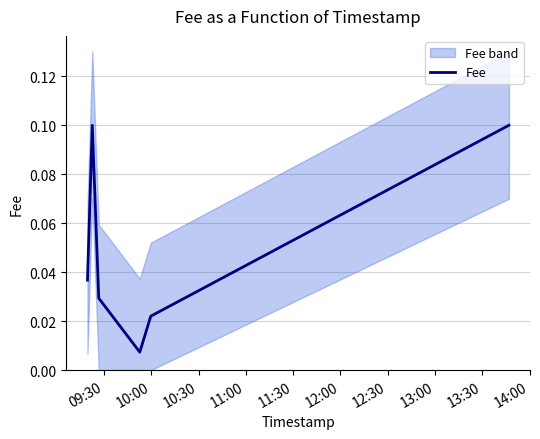

How many interior local valleys (lower than both neighbors) does the data have?

1